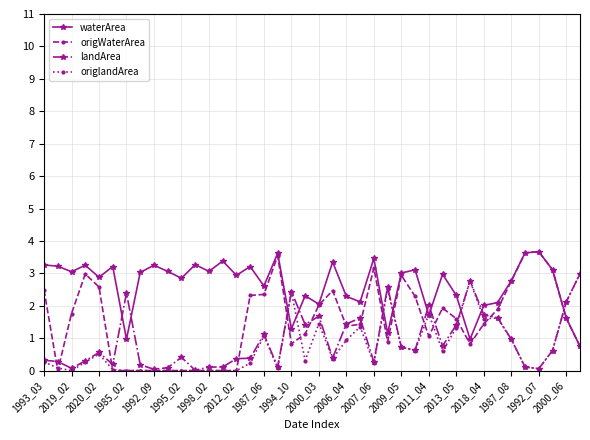

What is the value of the origWaterArea point at the 25th from the left?

3.2